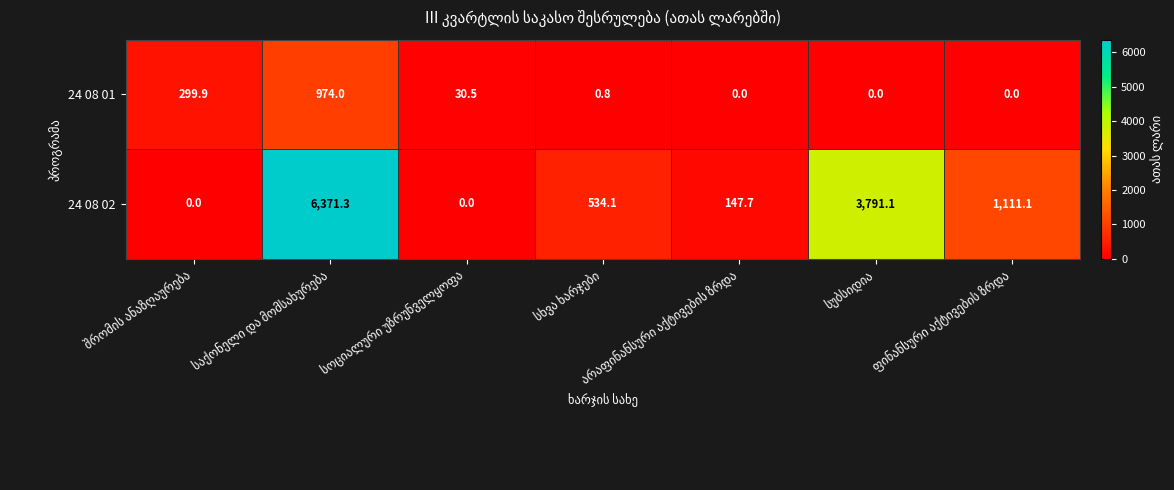

List the series in order of their overall mean, lowest first.

24 08 01, 24 08 02